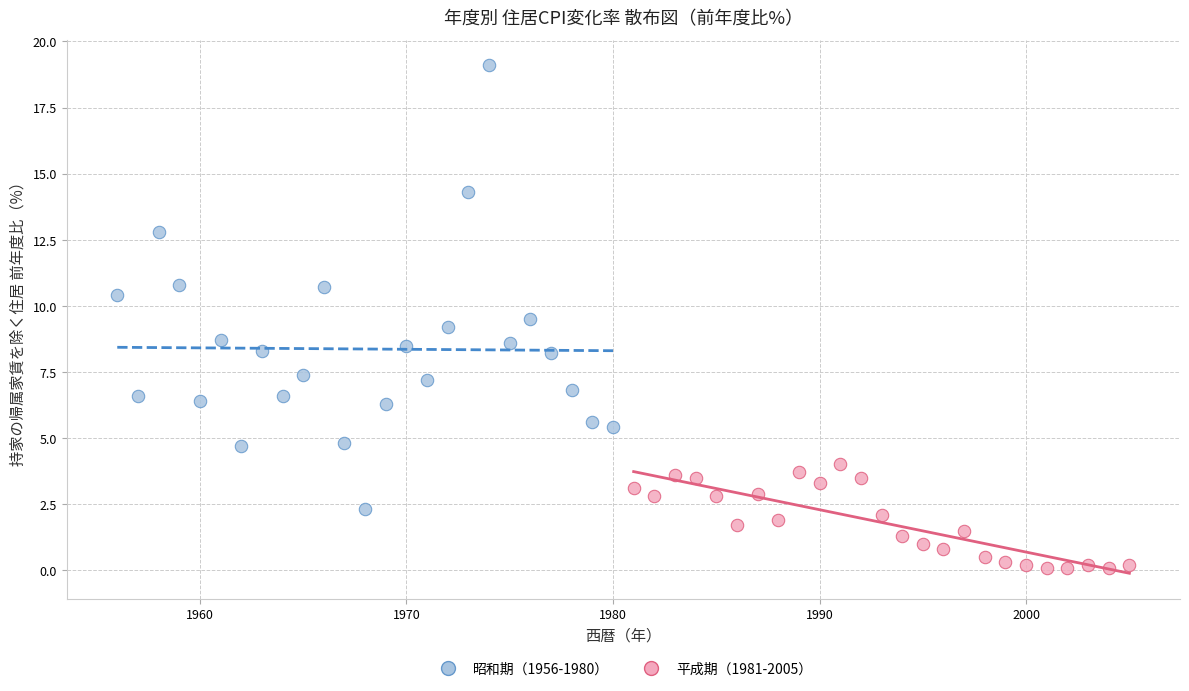

What are all the series names shown in the legend?

昭和期（1956-1980）, 平成期（1981-2005）